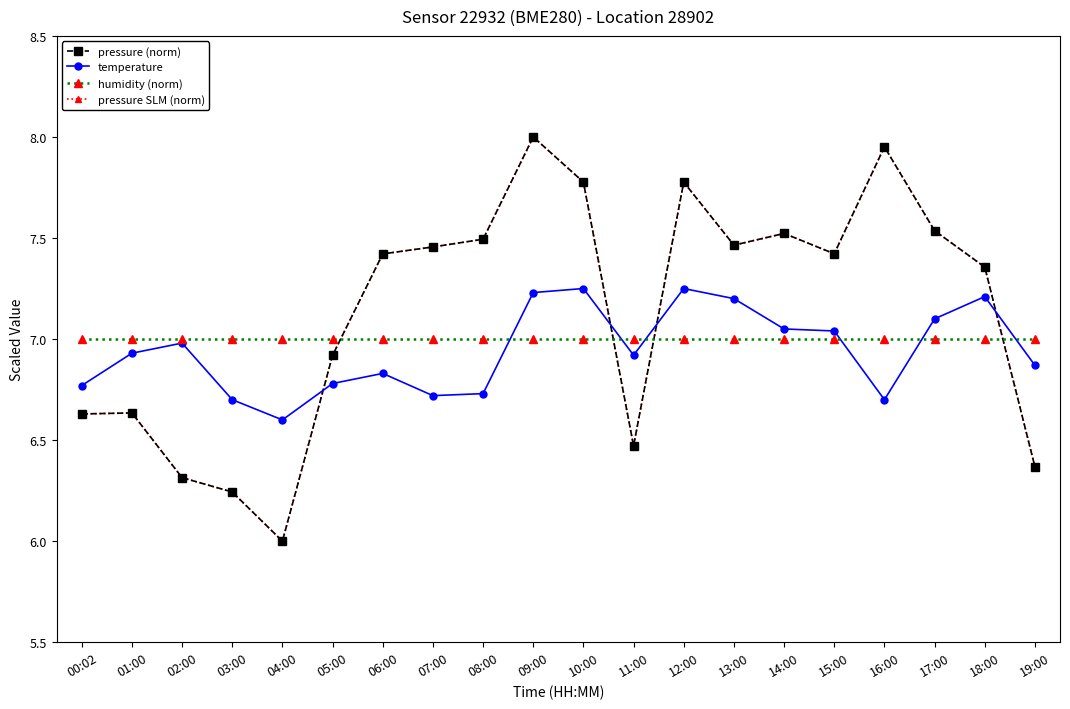

Which series has the widest spread of values?

pressure (norm)